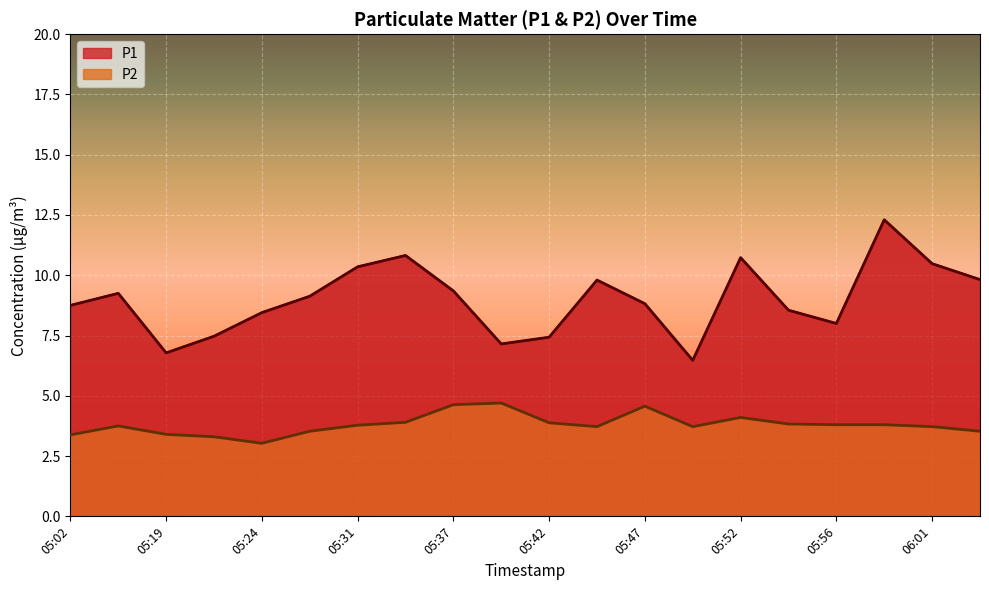

How many interior local valleys does the P1 series have?

4